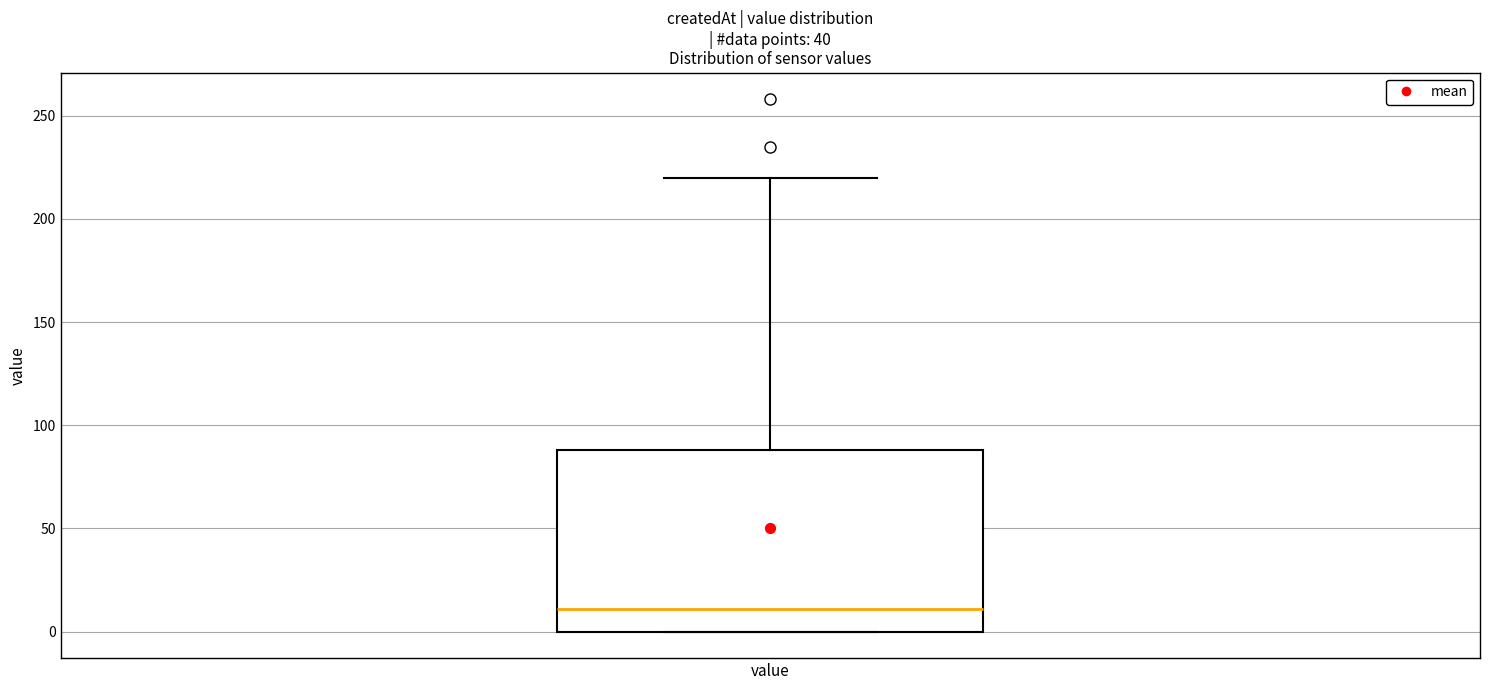

Read this box plot against the y-axis: the position of the median line, the range covered by the box, and the ends of both whiskers. The values are not printed on the chart, so give them approximately, as read against the axis.

median 10, box 0 to 90, whiskers 0 to 220